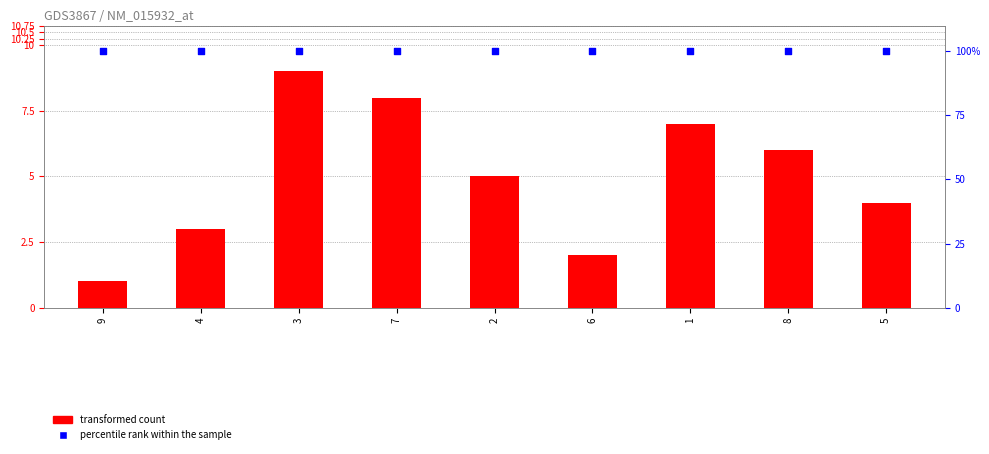

Which series has the largest Y range (max minus min)?

col_6